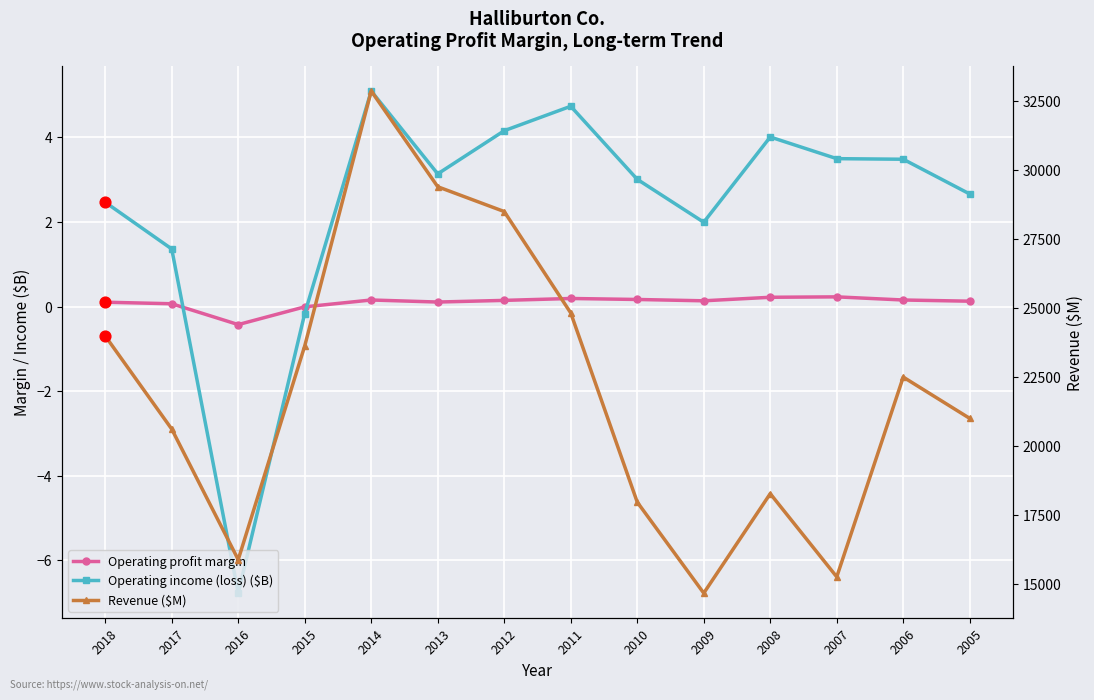

Is the value of Operating profit margin at 2012 greater than the value of Revenue ($M) at 2010?

No